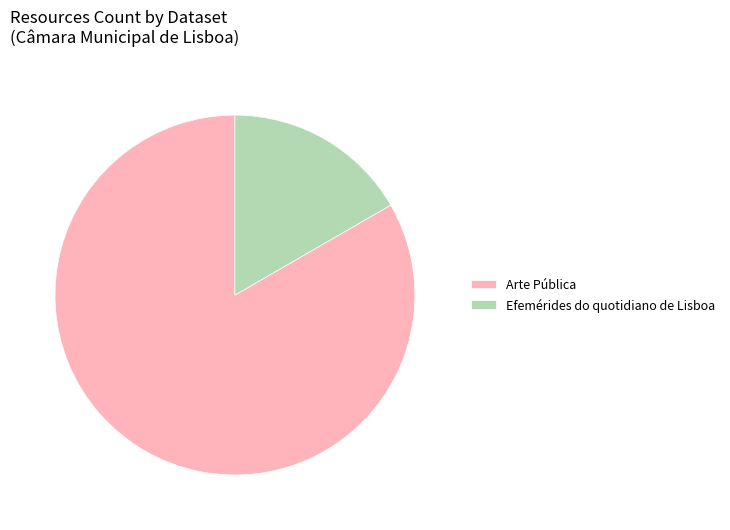

Do Efemérides do quotidiano de Lisboa and Arte Pública together represent more than half of the pie?

Yes